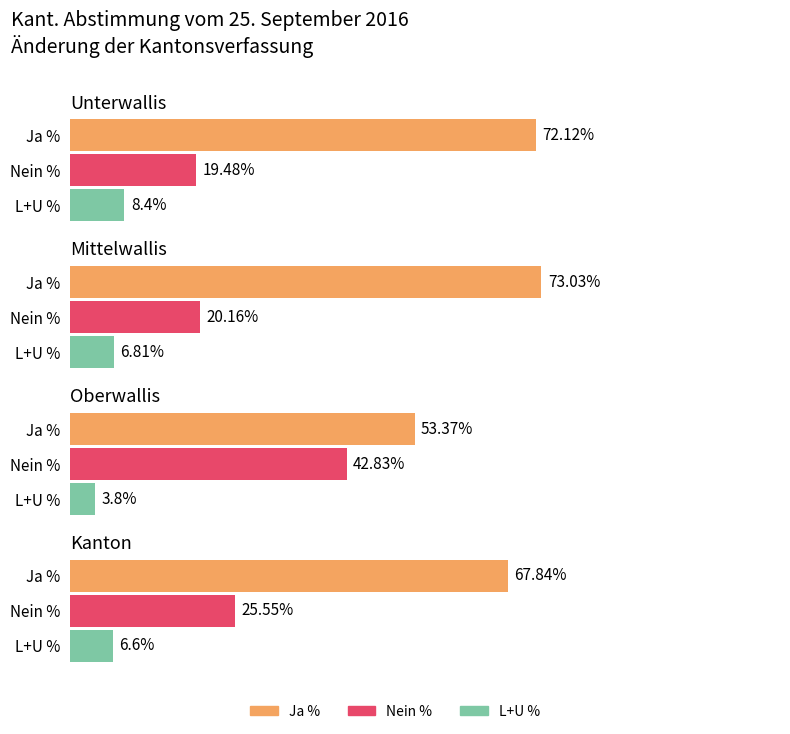

What is the difference between the highest and lowest values at Oberwallis?

49.6